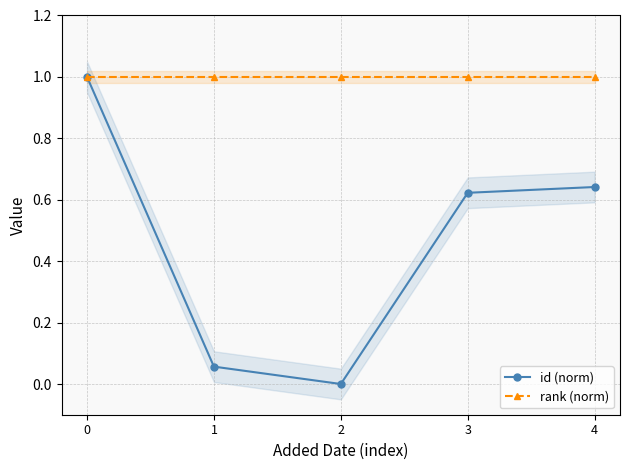

What are all the series names shown in the legend?

id (norm), rank (norm)